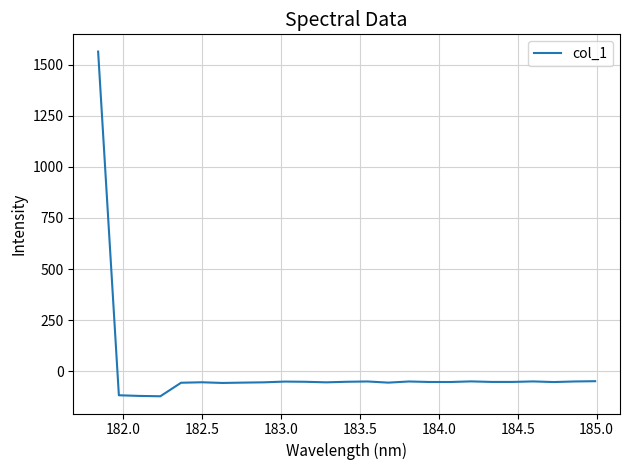

What is the difference between the maximum and minimum values?

1685.2